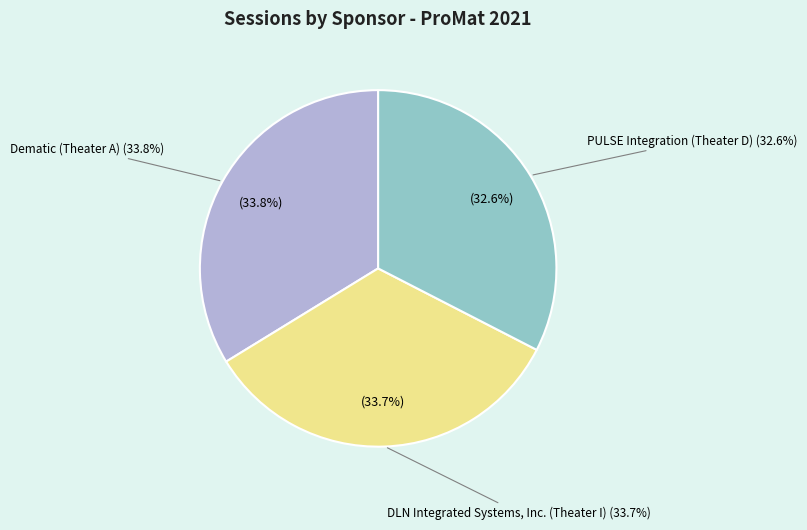

What is the change in value from DLN Integrated Systems, Inc. (Theater I) to PULSE Integration (Theater D)?

-67